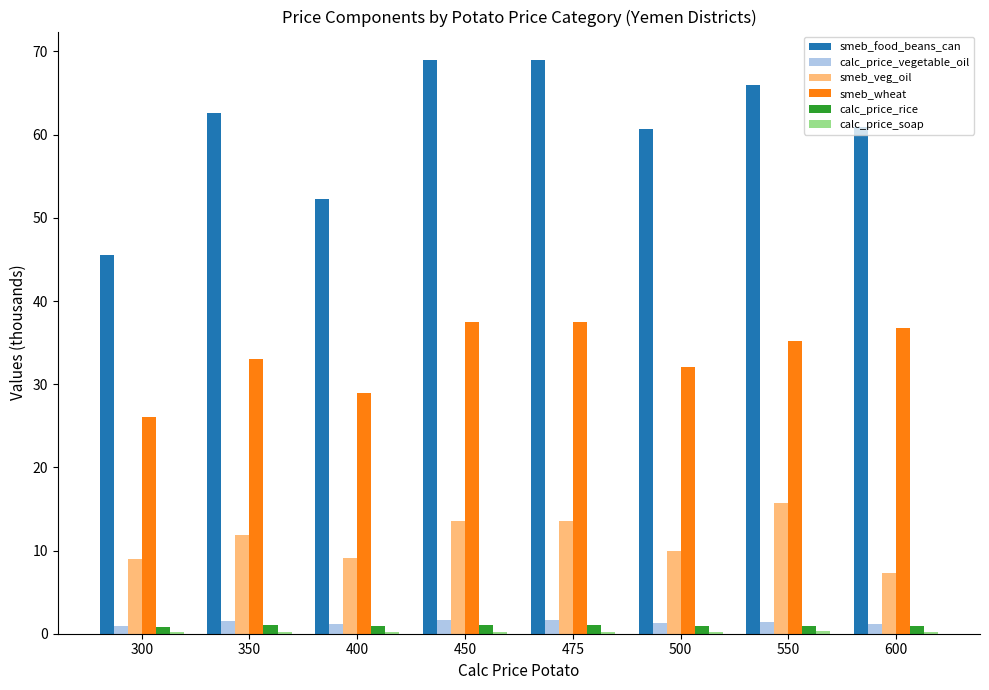

What is the sum of all smeb_wheat values?

267.1